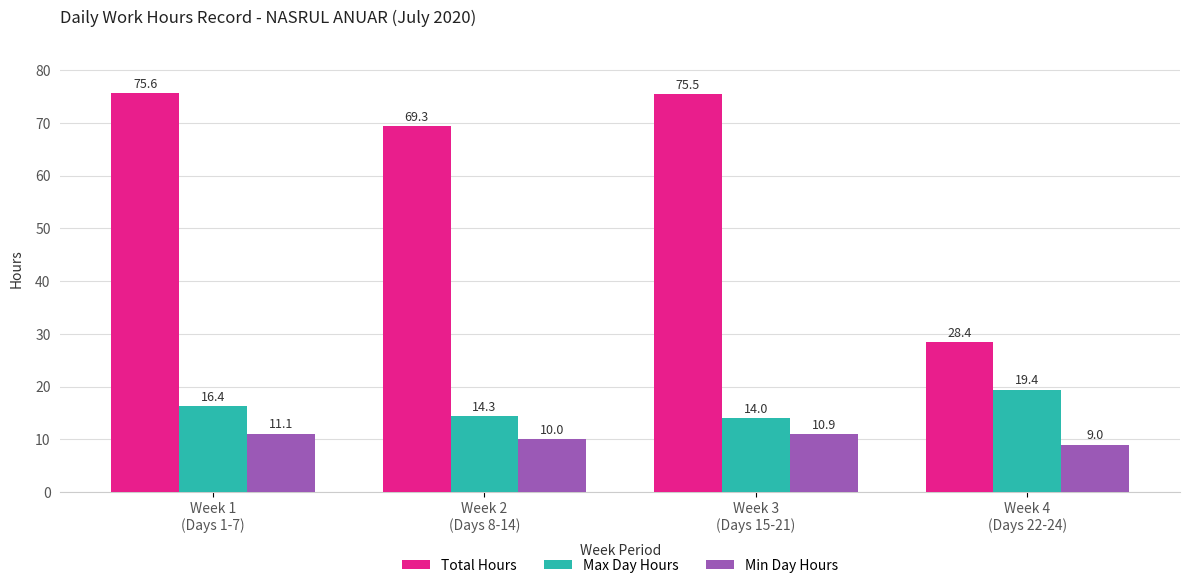

What is the difference between the highest and lowest values at Week 2
(Days 8-14)?

59.3